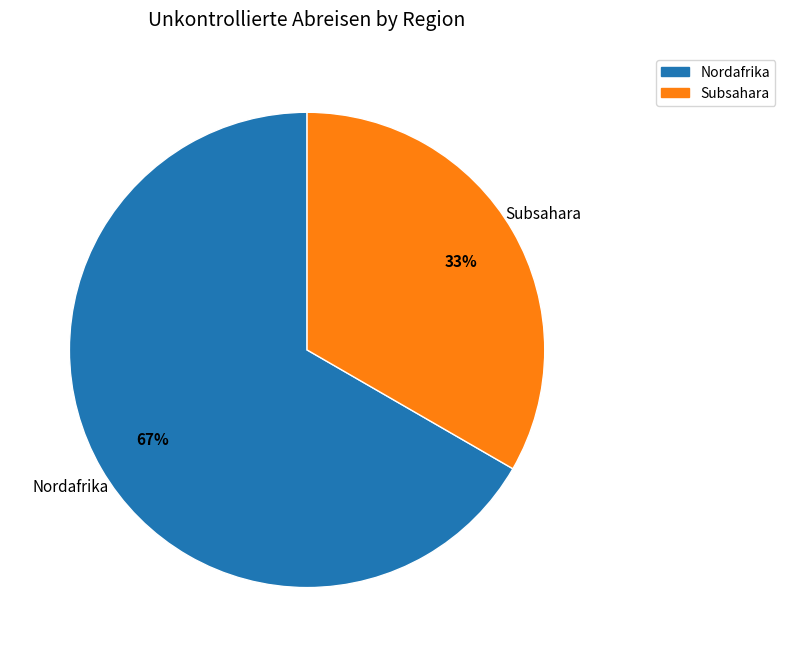

Is the sum of Nordafrika and Subsahara greater than half?

Yes